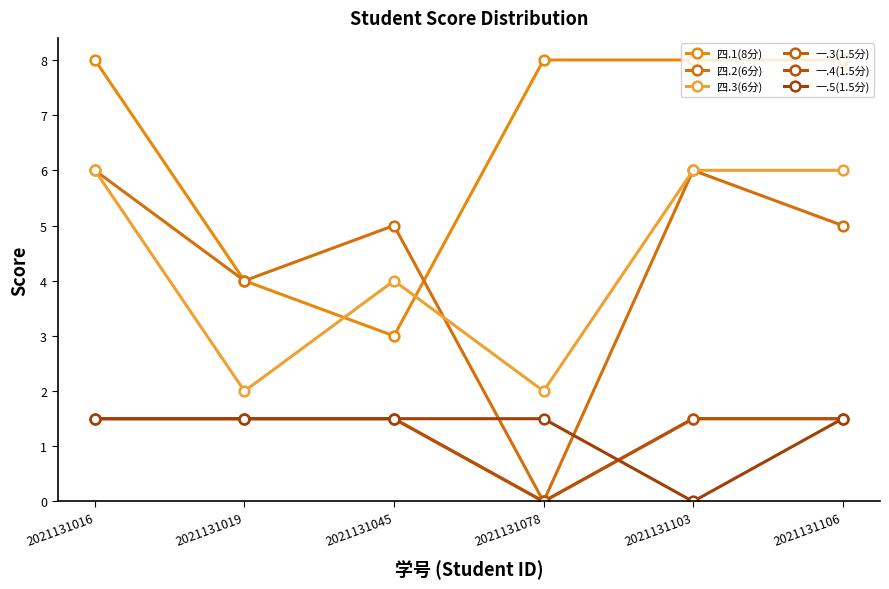

Does the chart display data point markers on the line(s)?

Yes